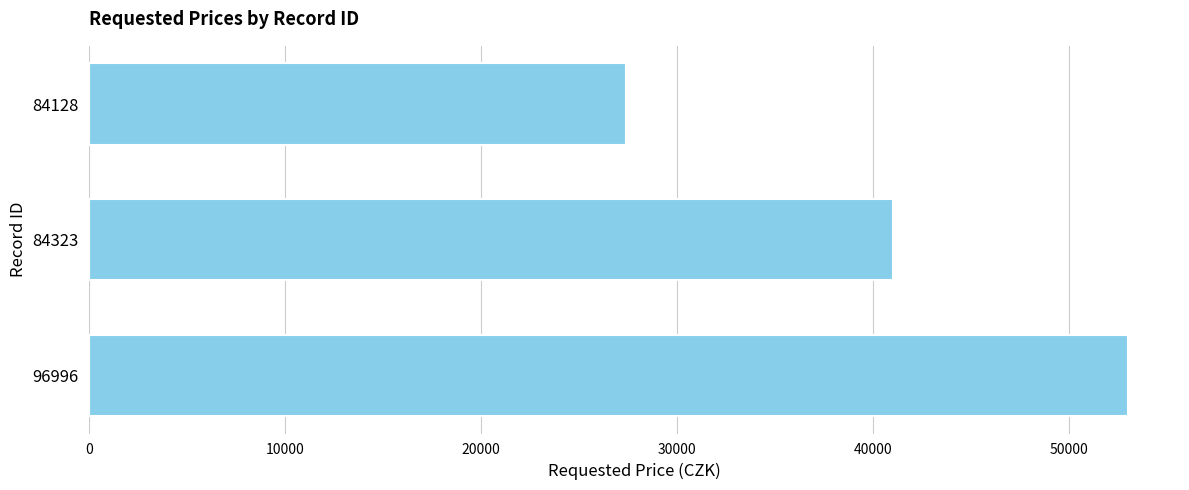

How many values are between 27400 and 53000?

3